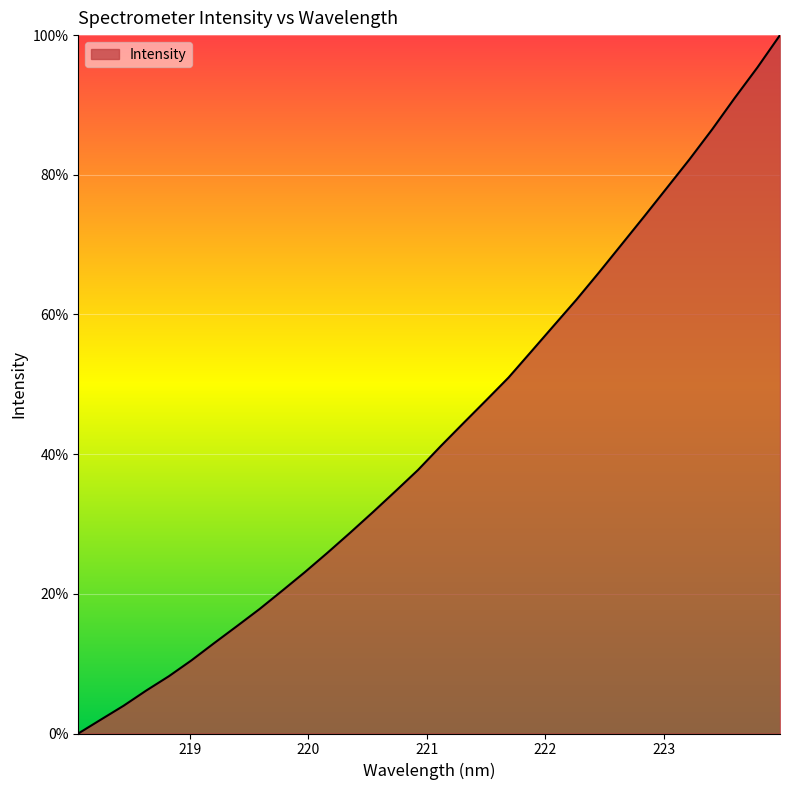

What is the difference between the maximum and minimum values?

100.0